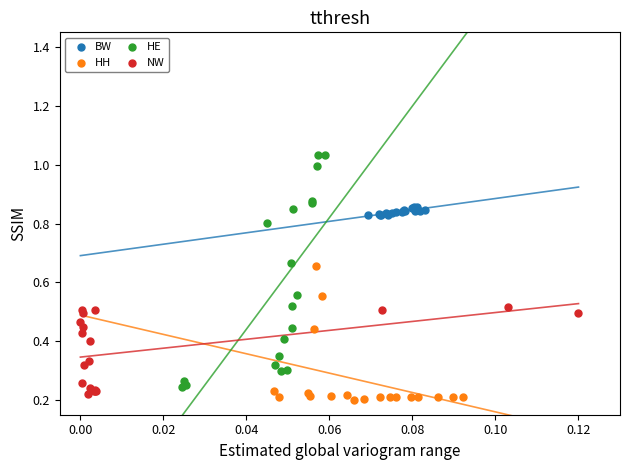

Which series has the widest spread of Y values?

HE